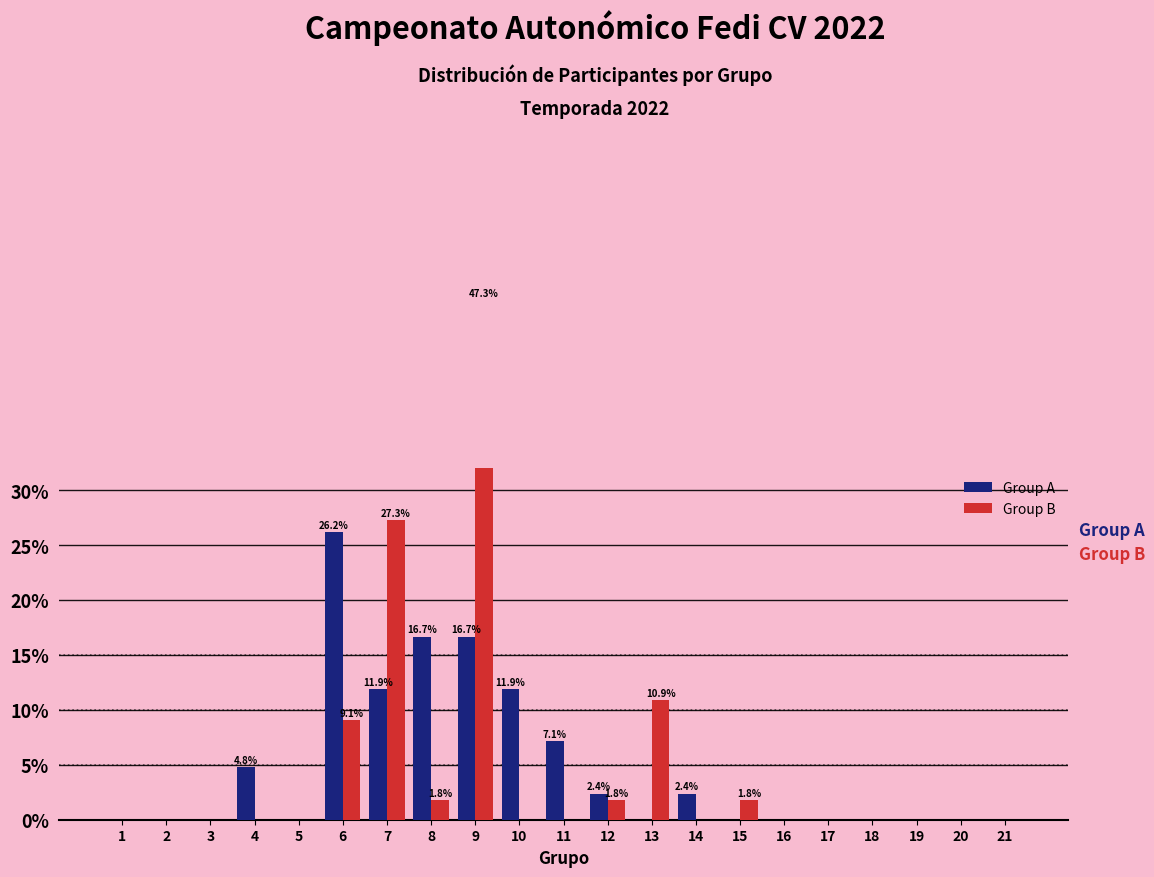

What is the value of the Group B bar at the 8th from the left?

1.8